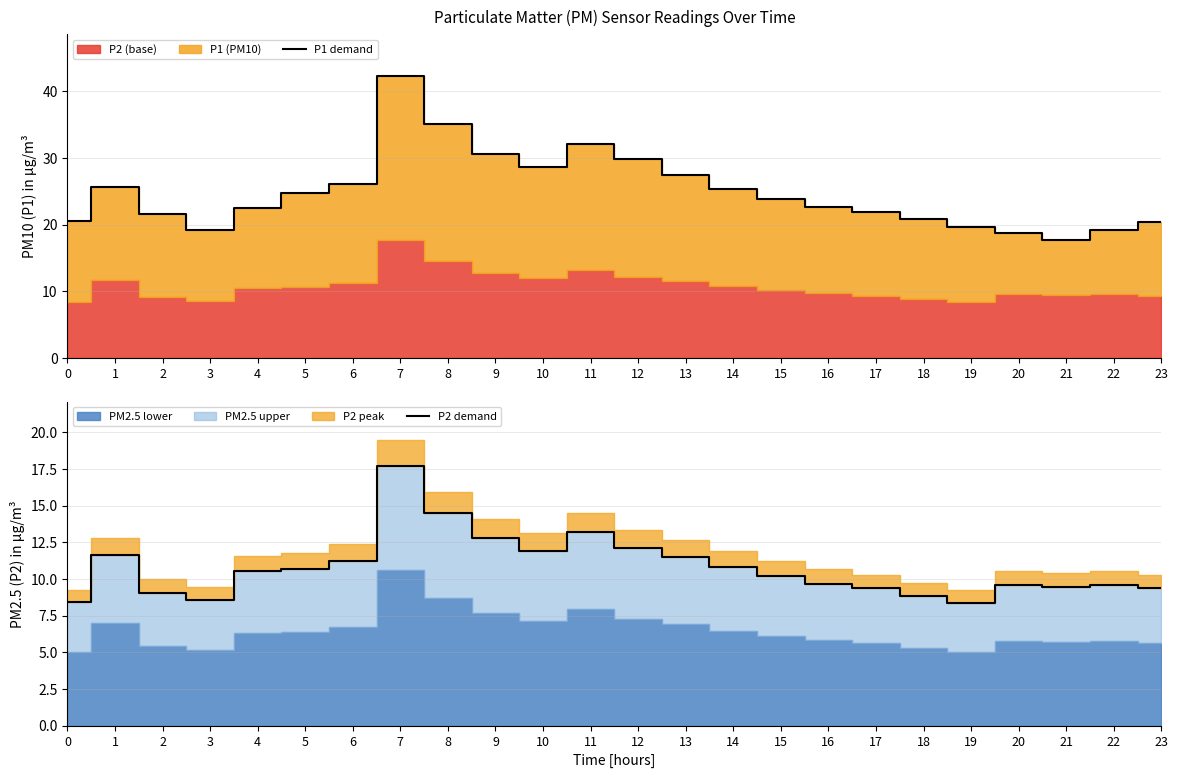

True or false: P1 demand has a value of 11.8 at 17.

False